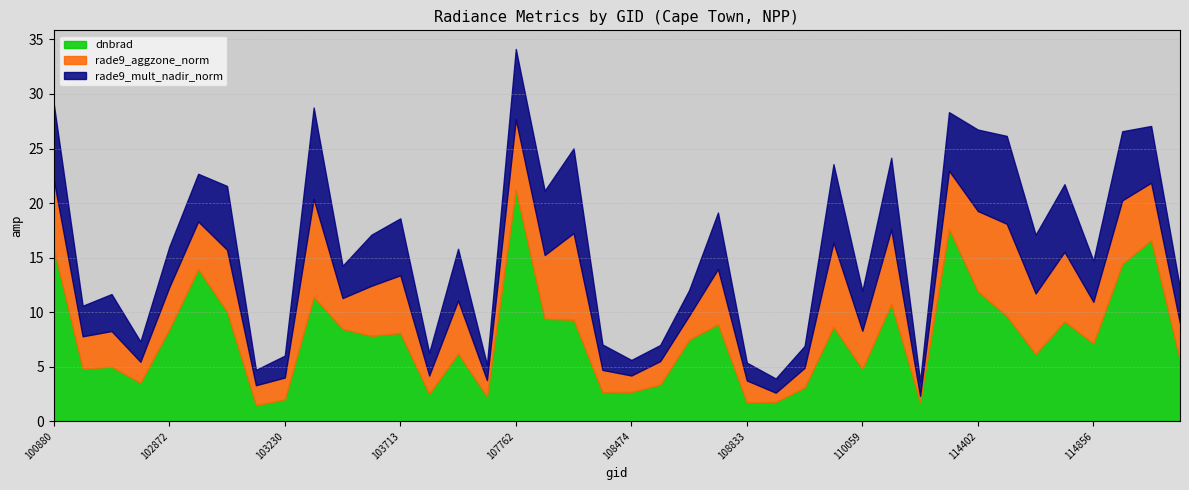

What are all the series names shown in the legend?

dnbrad, rade9_aggzone_norm, rade9_mult_nadir_norm